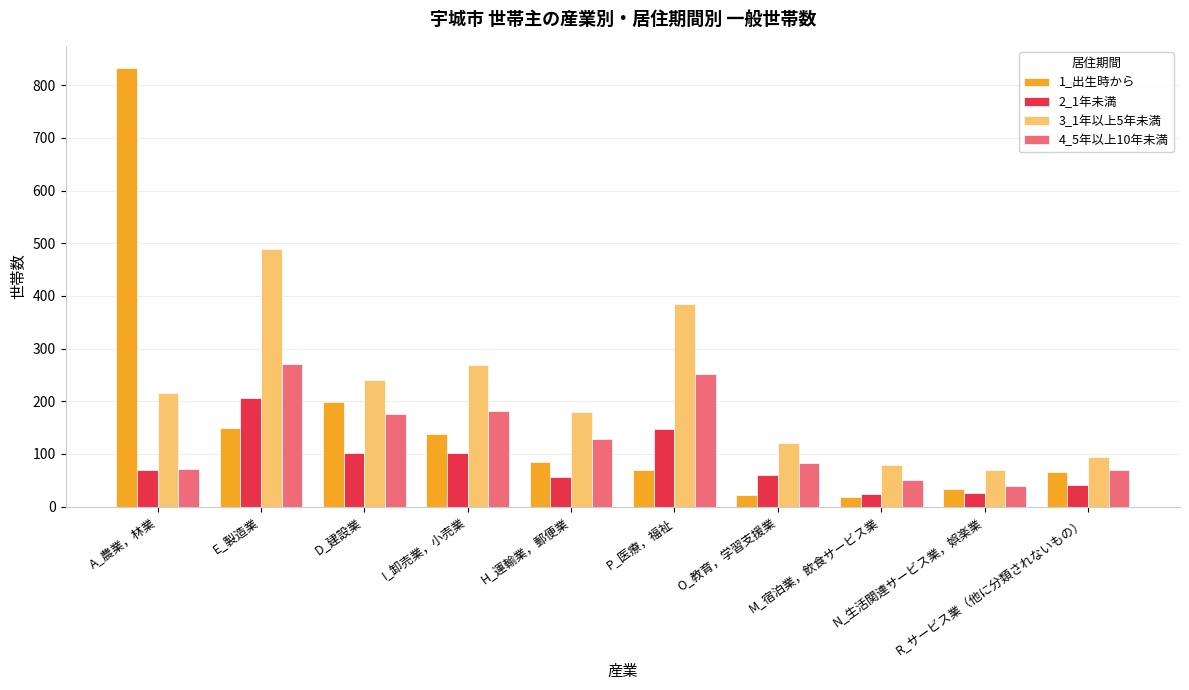

What is the spread (max minus min) of values at P_医療，福祉?

316